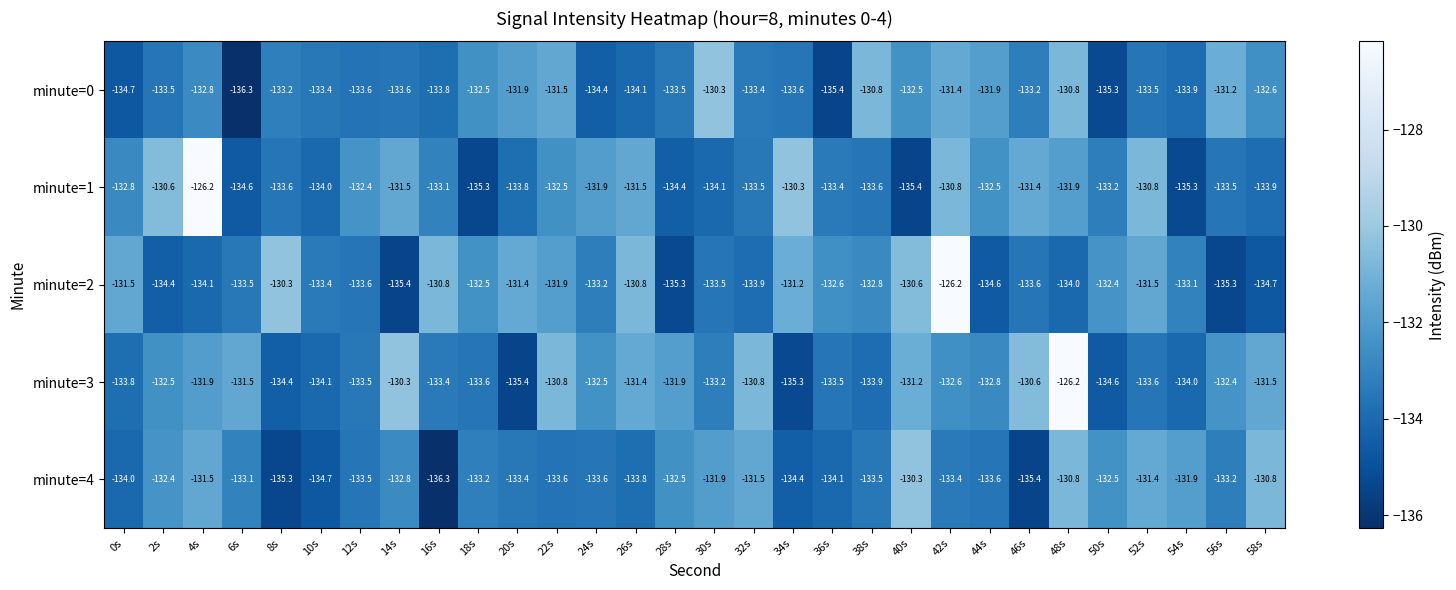

At which label does minute=4 first exceed -133?

2s